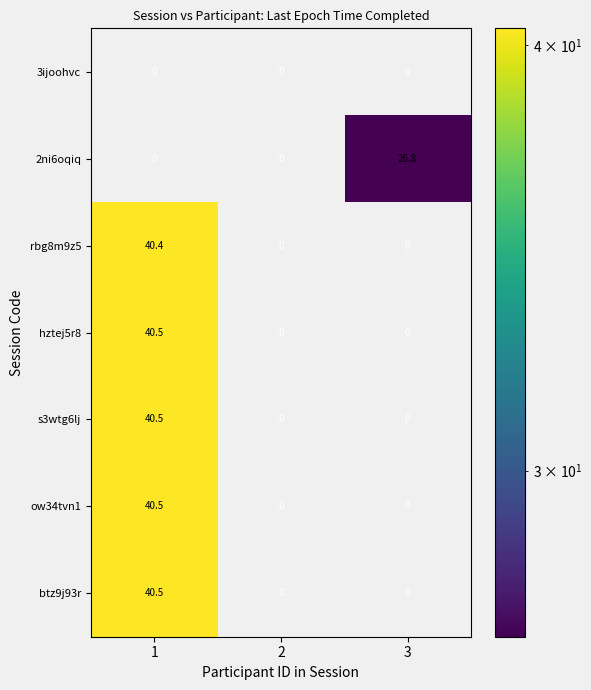

True or false: btz9j93r has a value of 40.5 at 1.

True